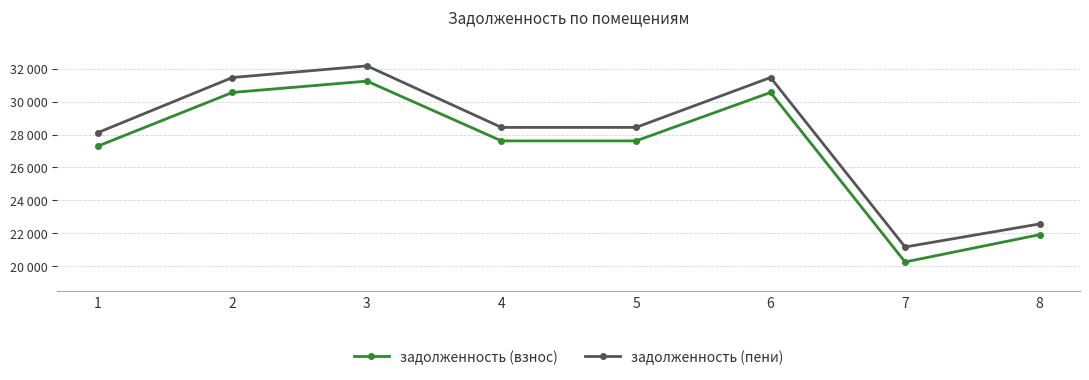

The задолженность (взнос) series shows 21915.6 at 8. True or false?

True